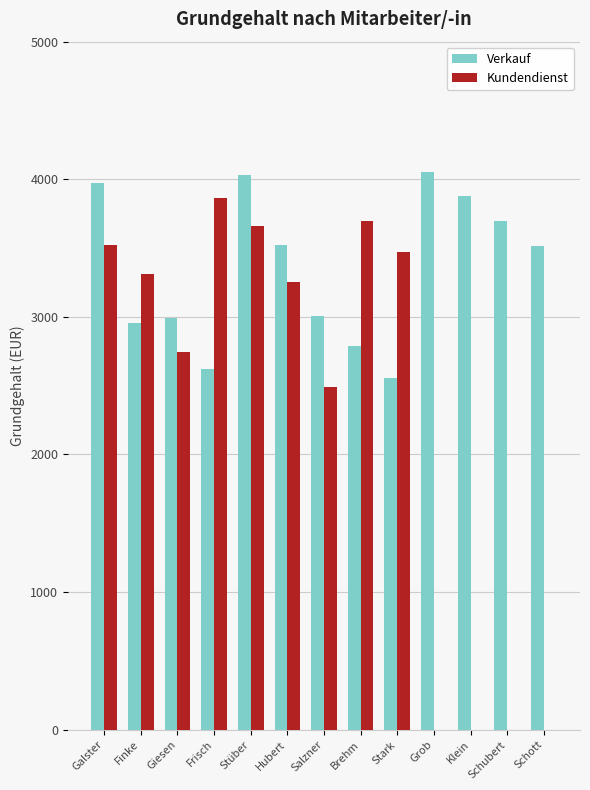

What is the spread (max minus min) of values at Stark?

918